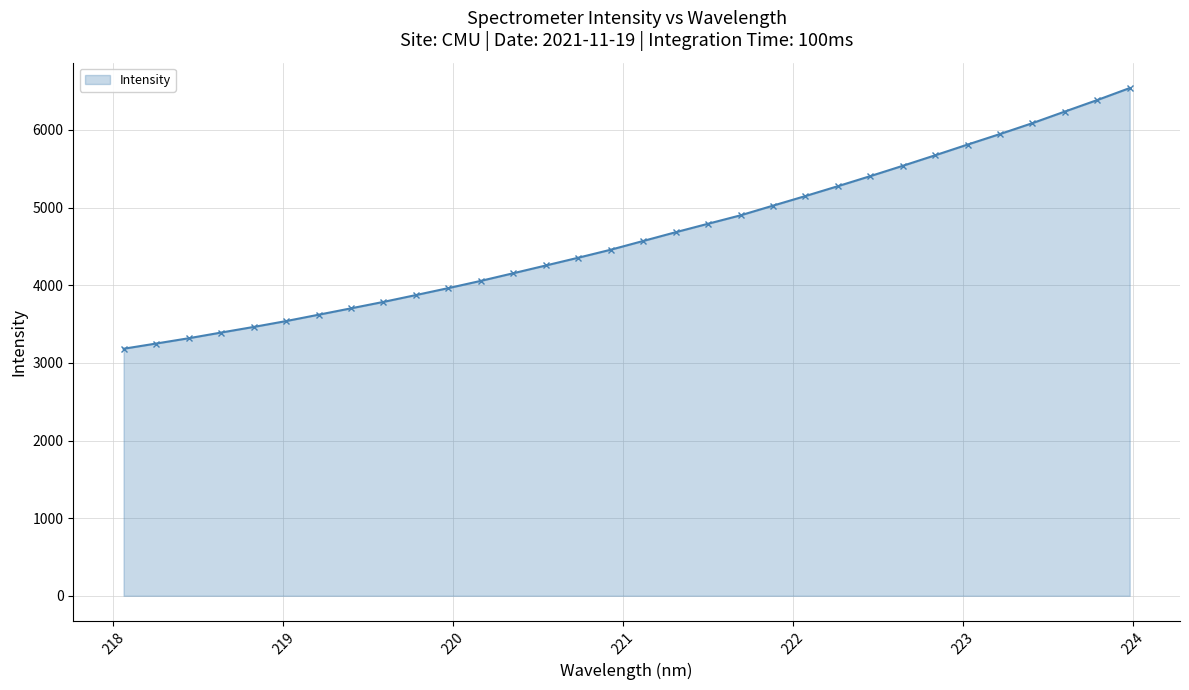

True or false: there are more than 0 points higher than both neighbors.

False